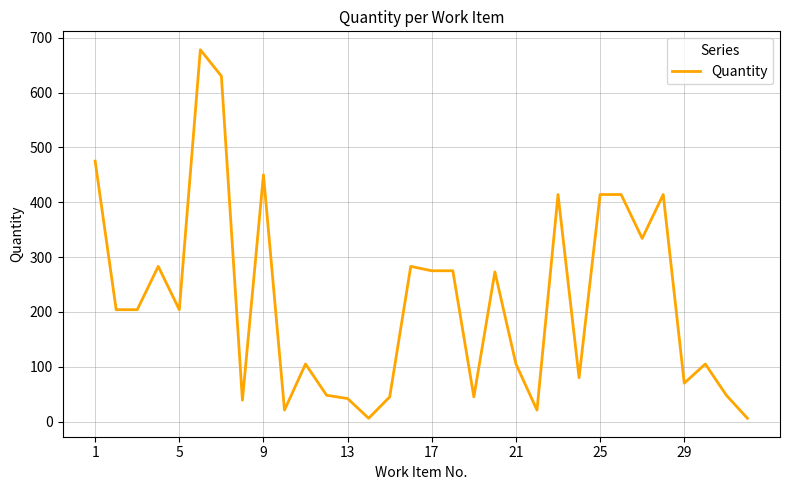

What is the greatest value displayed?

678